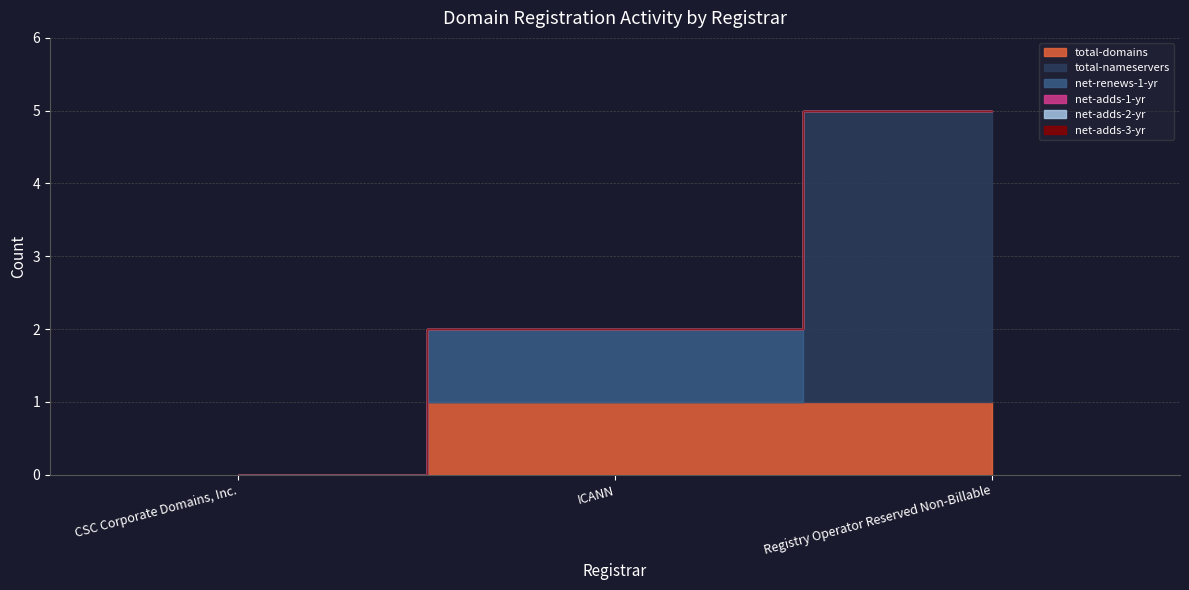

True or false: net-adds-2-yr has a value of 0 at CSC Corporate Domains, Inc..

True